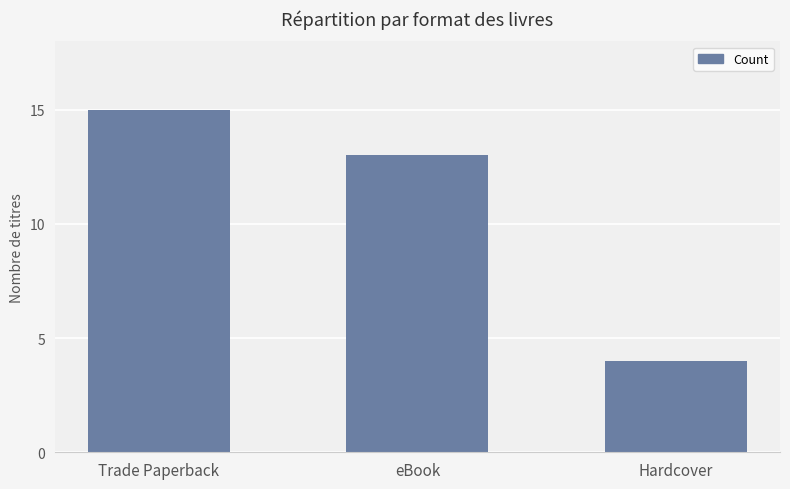

At which category does the chart reach its peak across all series?

Trade Paperback